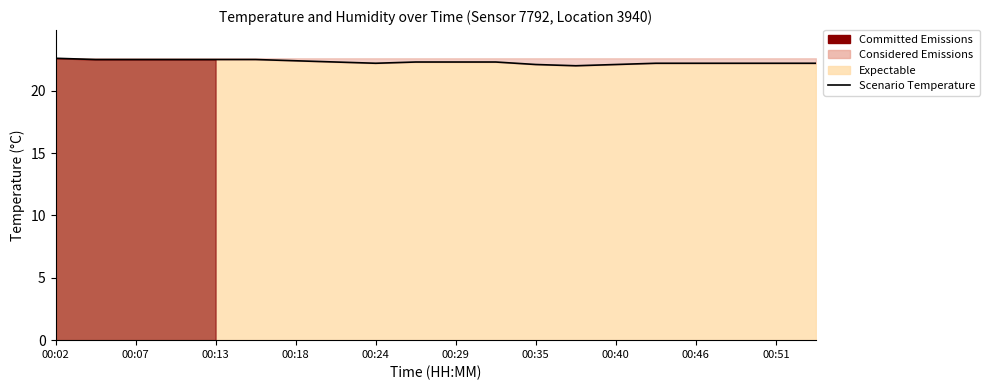

Which has a higher value, 13 or 00:13?

00:13